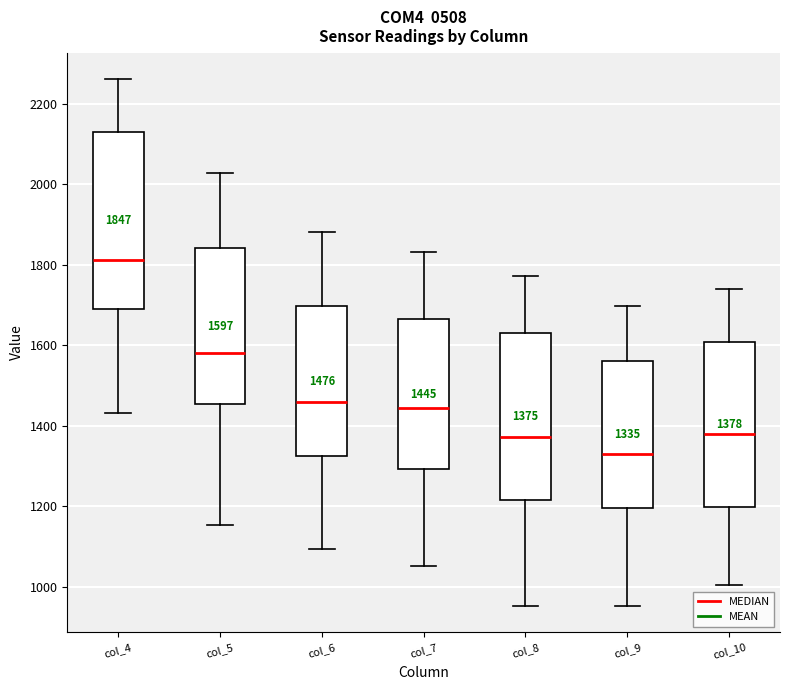

Which box's median line is the lowest?

col_9